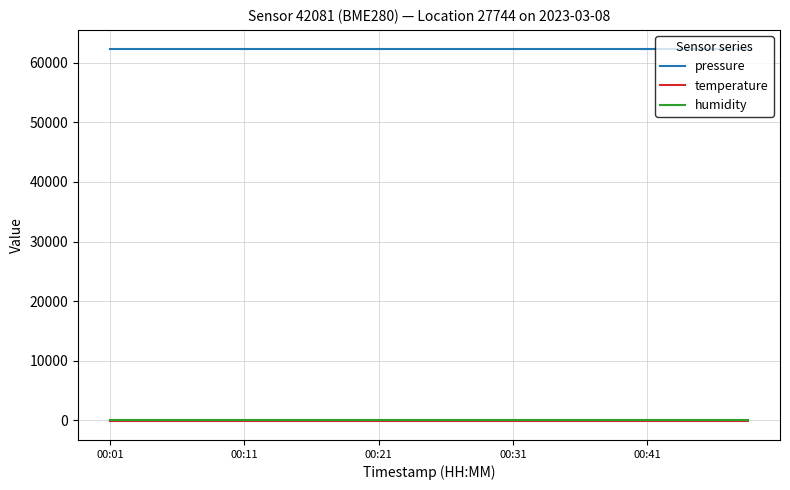

What is the greatest value displayed?

62375.2